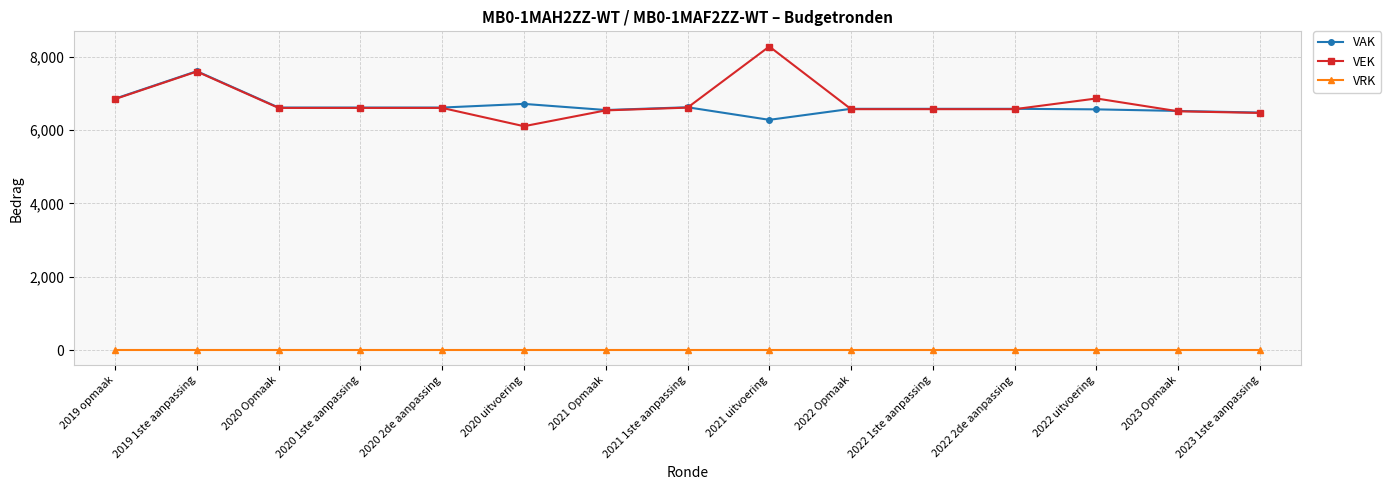

List the series in order of their peak value, lowest first.

VRK, VAK, VEK